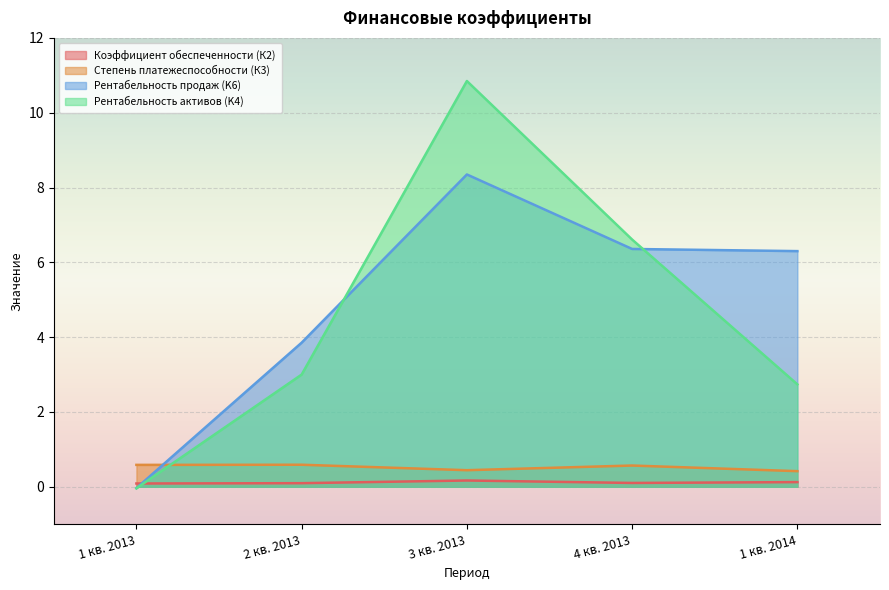

What is the total value across all series at 3 кв. 2013?

19.8